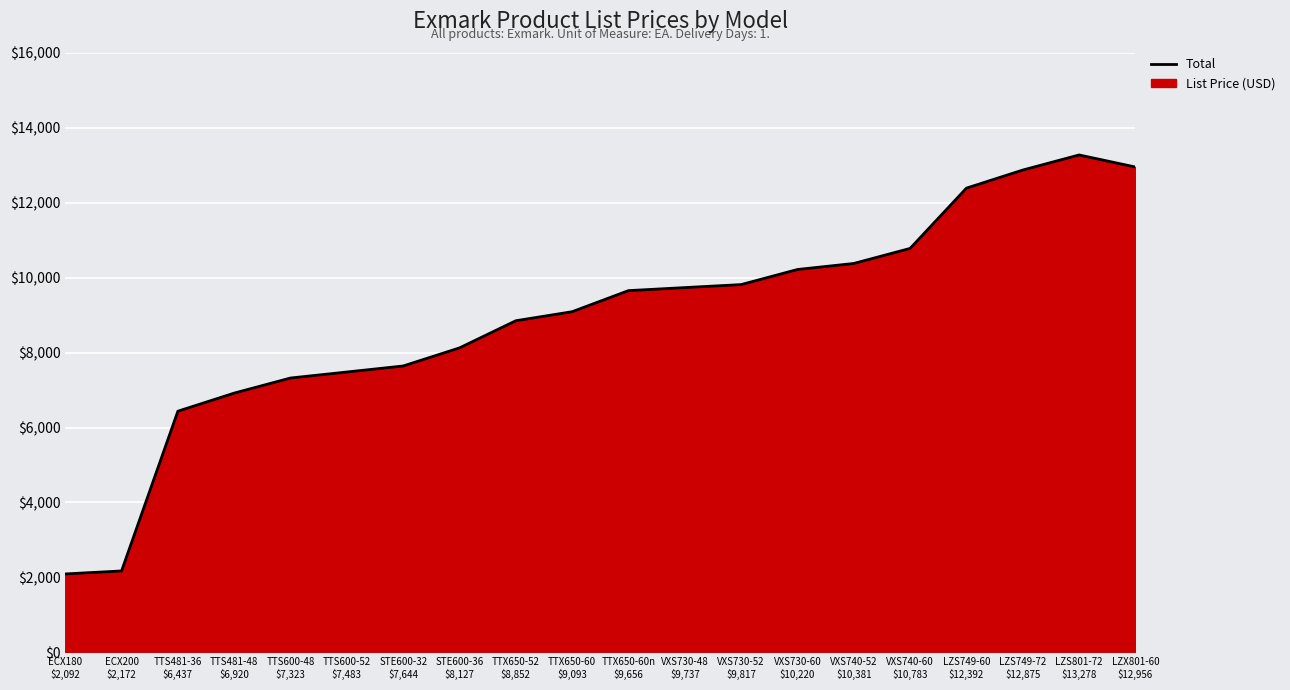

True or false: the data has more than 0 interior local peaks.

True